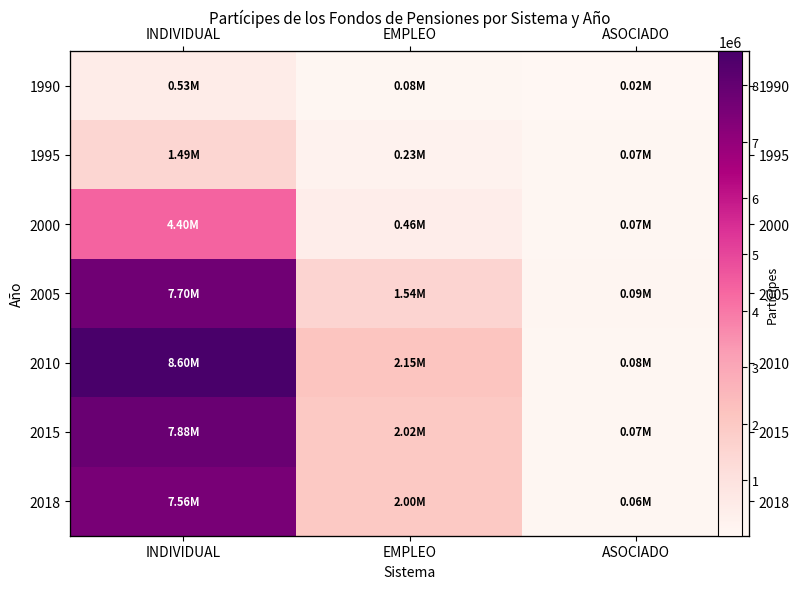

Is it true that 2005 equals 10163565 at INDIVIDUAL?

False